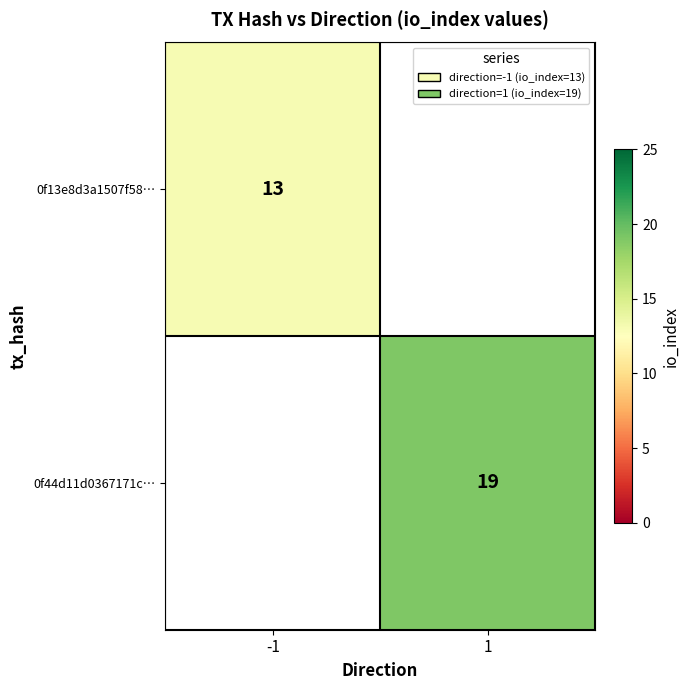

The 0f44d11d0367171c… series shows 29 at 1. True or false?

False